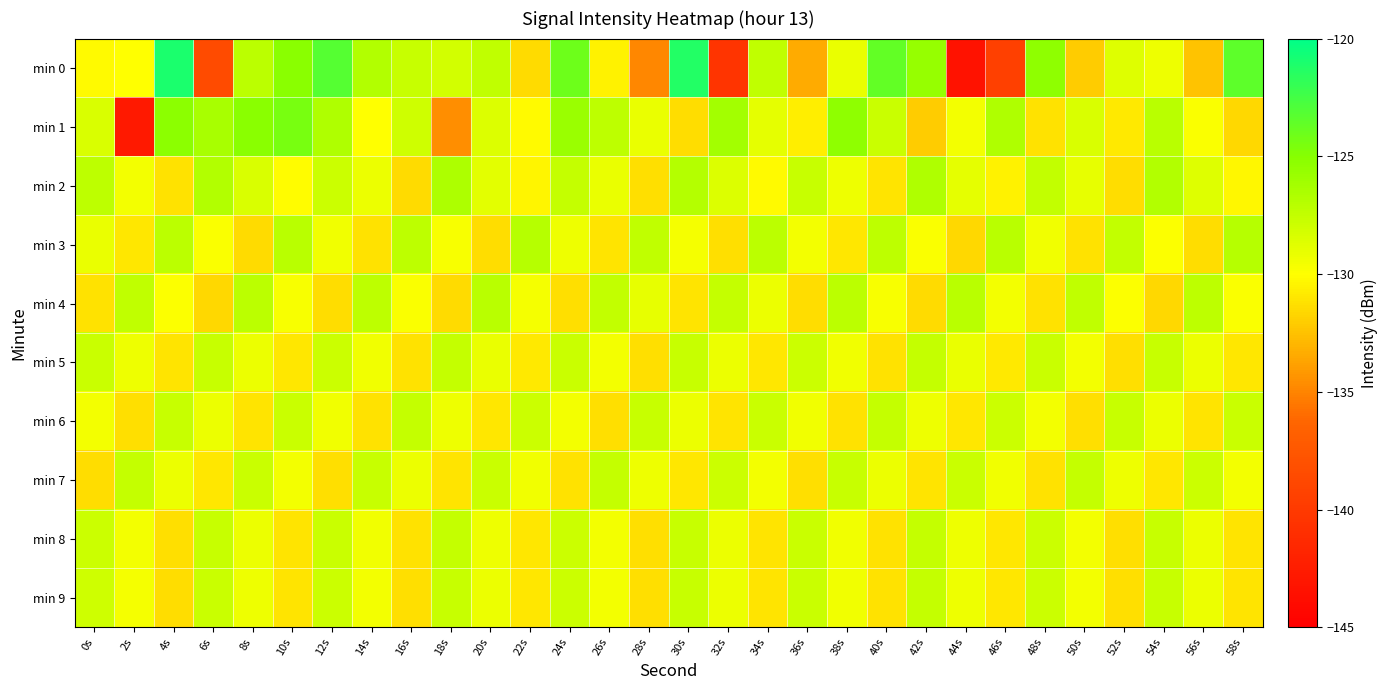

Count the number of categories in the chart.

30